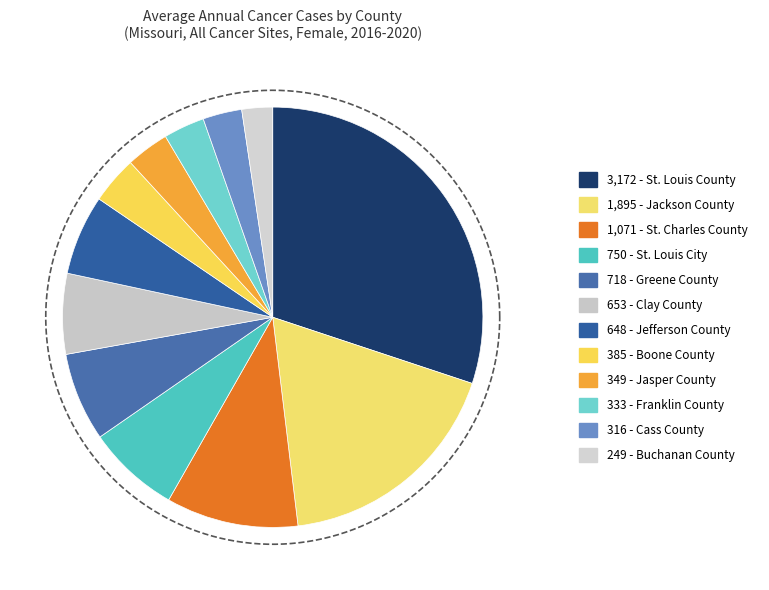

What percentage is NOT represented by Jefferson County?

93.9%